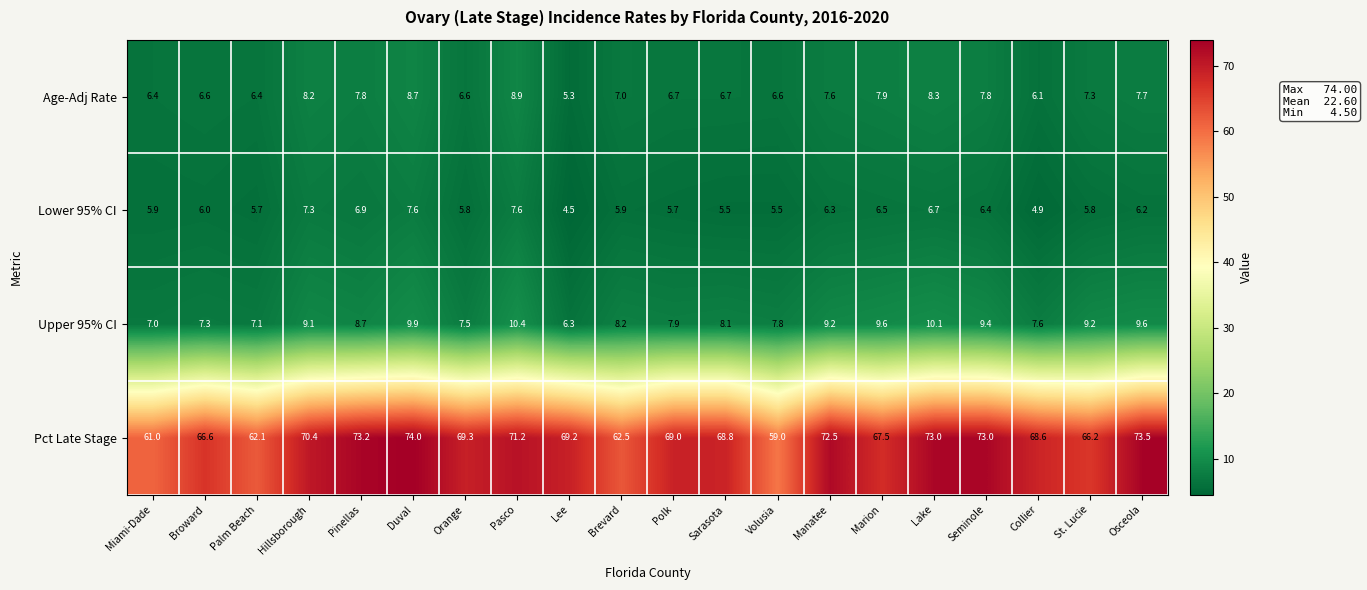

Which label corresponds to the smallest value in the chart?

Lee